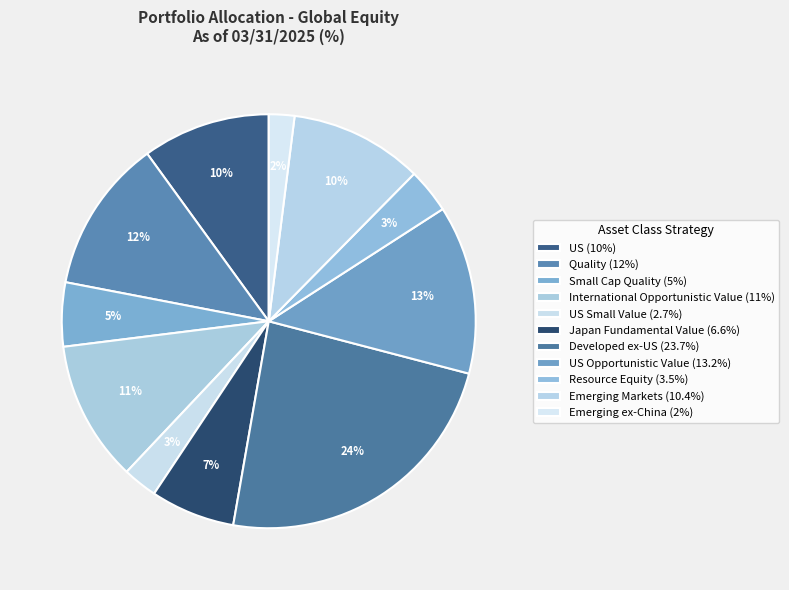

To the nearest percent, what is the difference between the largest and smallest slice percentages?

22%